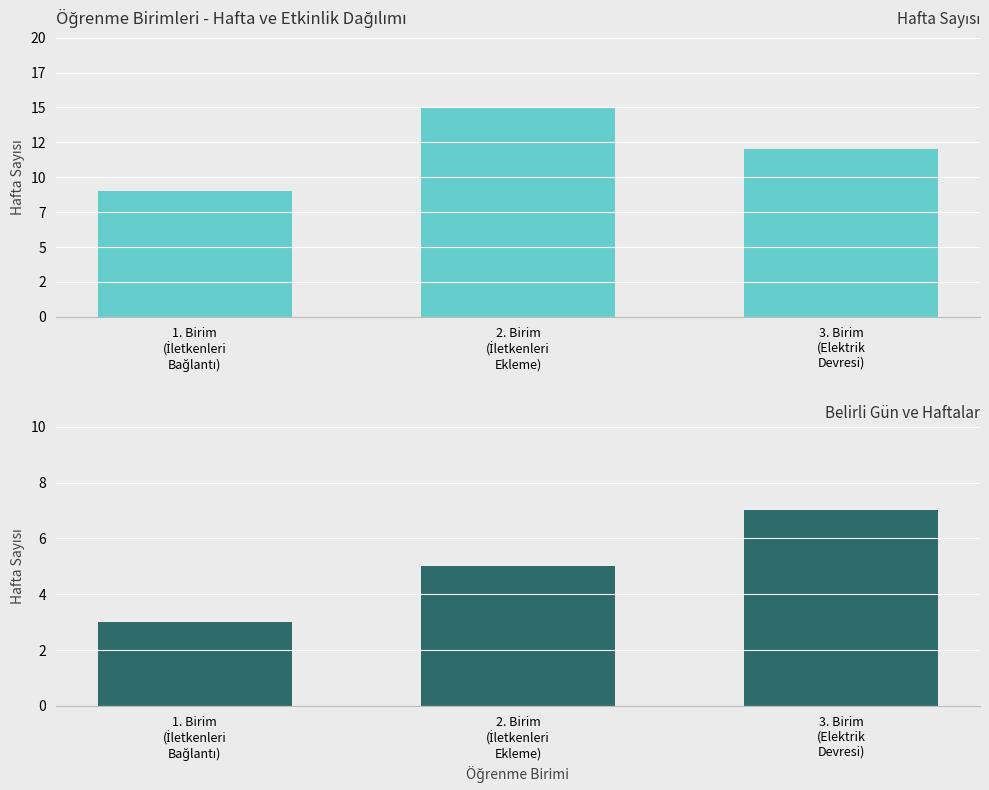

How many bars are there in each group?

2